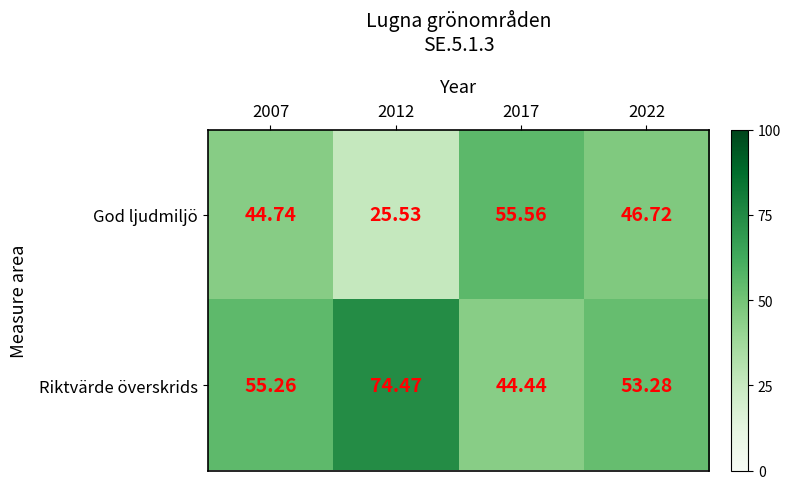

How many distinct data groups are displayed?

2